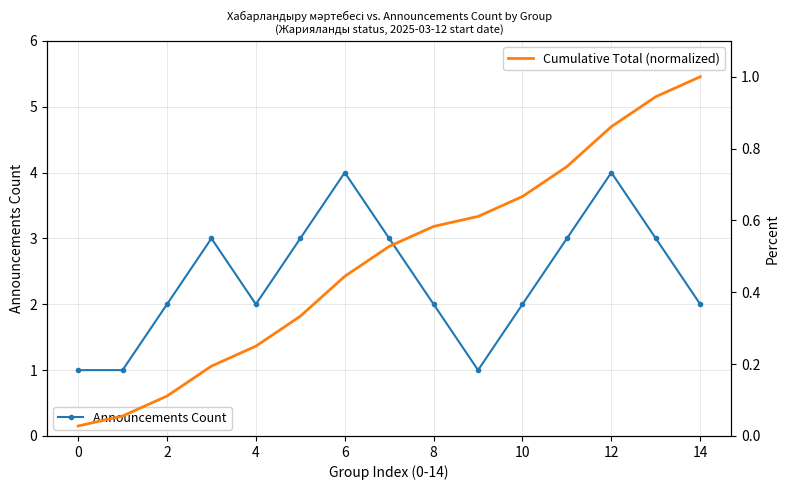

In Announcements Count, how many points are higher than both neighbors (excluding endpoints)?

3